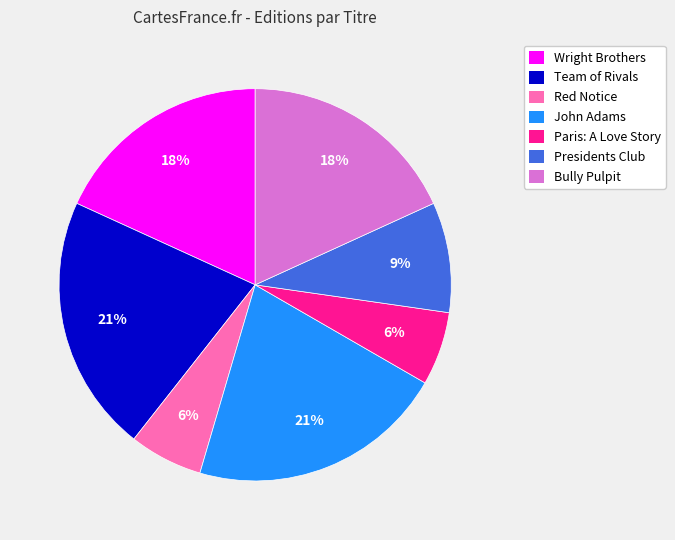

To the nearest percent, what portion does Bully Pulpit represent?

18%